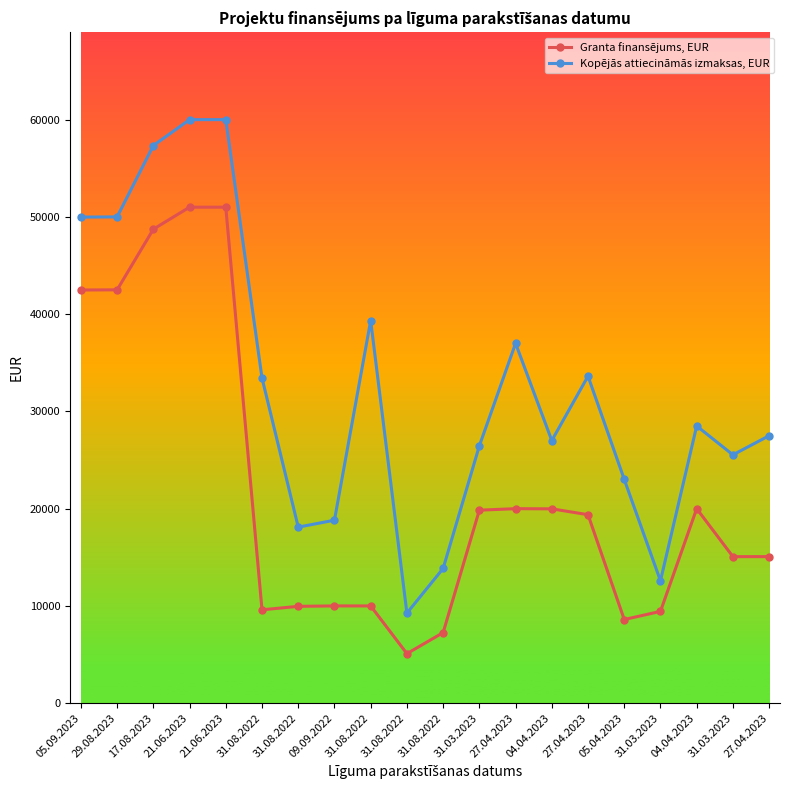

How many lines are shown in the chart?

2